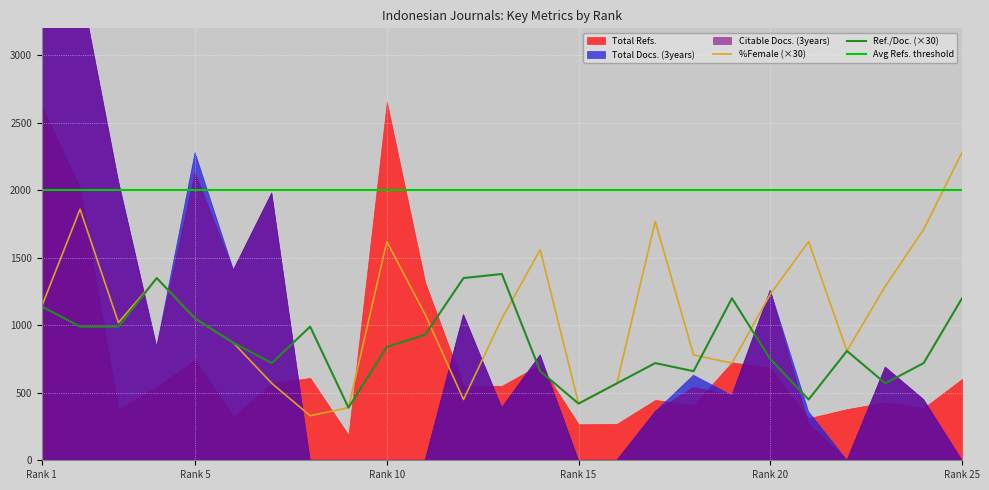

The value of %Female at 14 is 77. True or false?

False